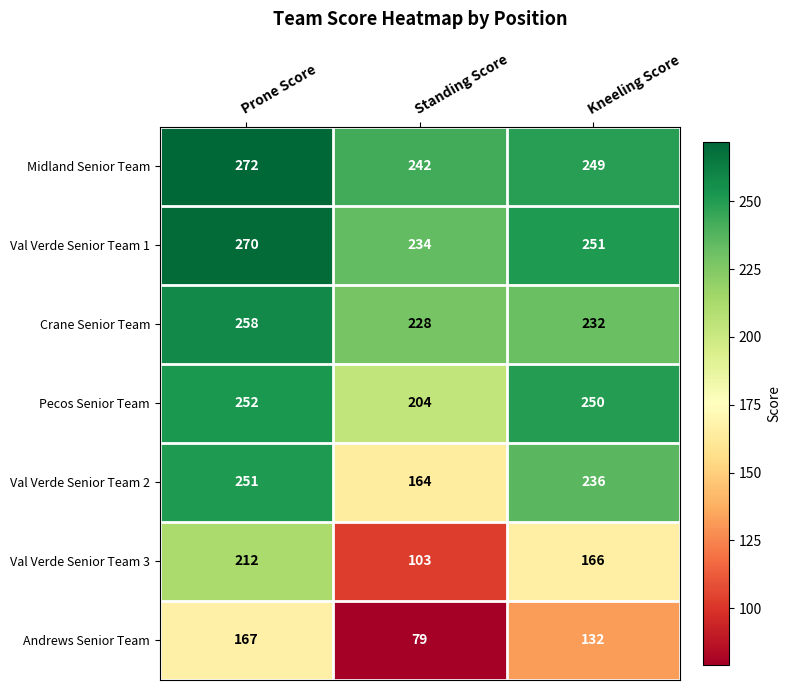

How many distinct data groups are displayed?

7